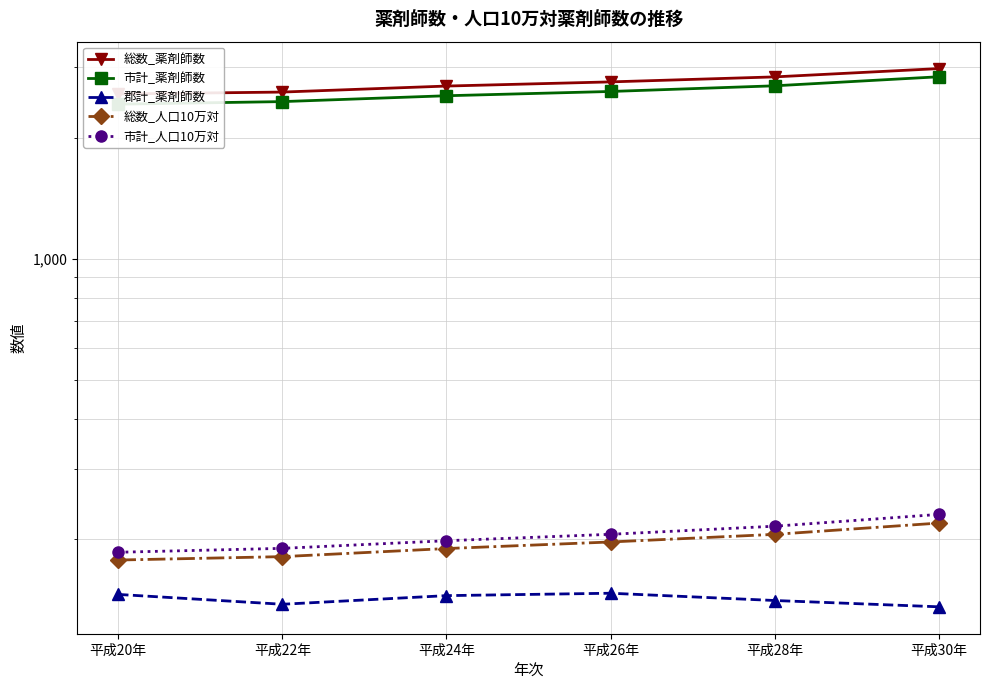

What is the difference between the highest and lowest values at 平成20年?

2422.0